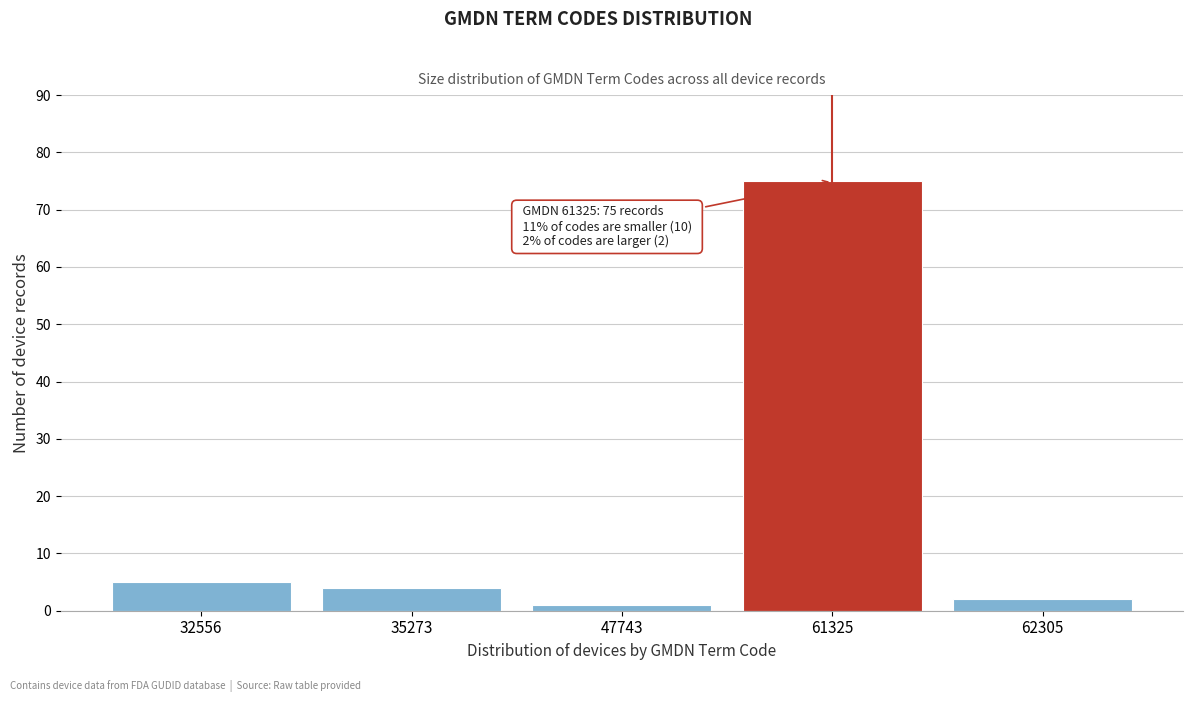

Reading left to right, list all the values displayed in this chart.

5	4	1	75	2